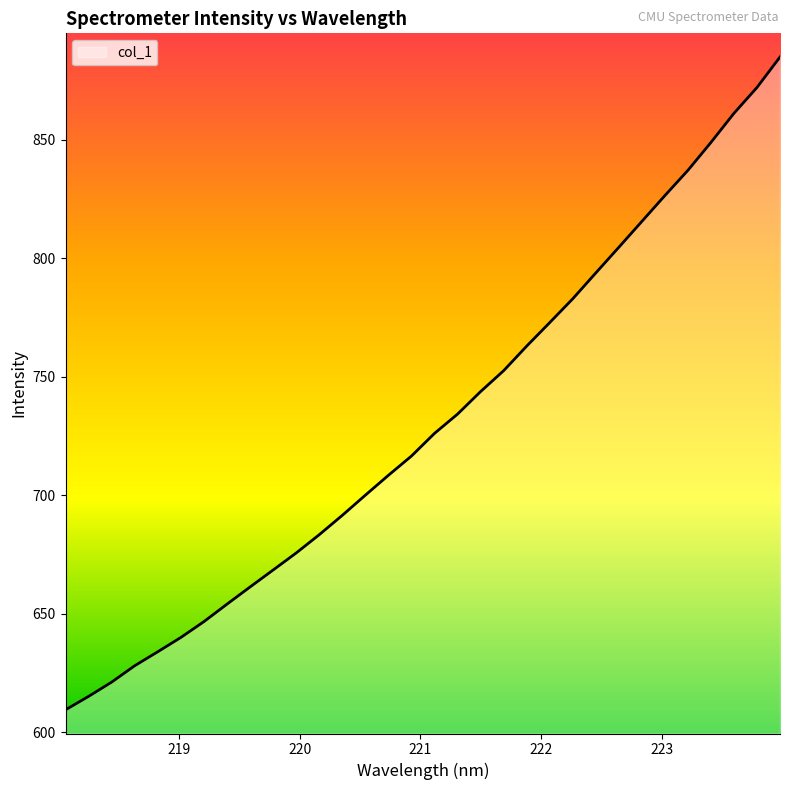

How many values are below 726?

16